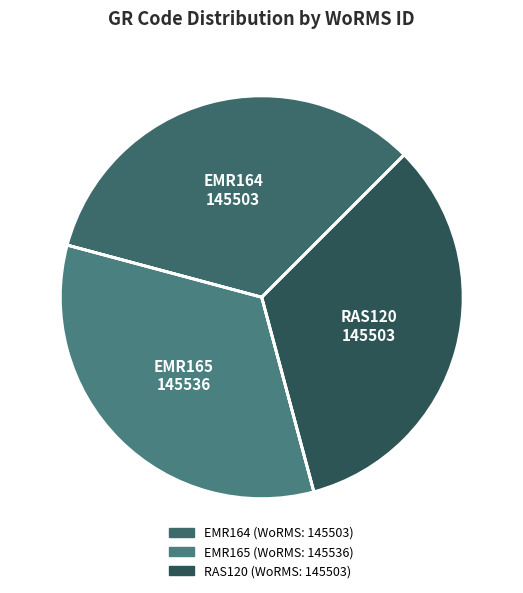

Is there any slice that represents more than half of the pie?

No